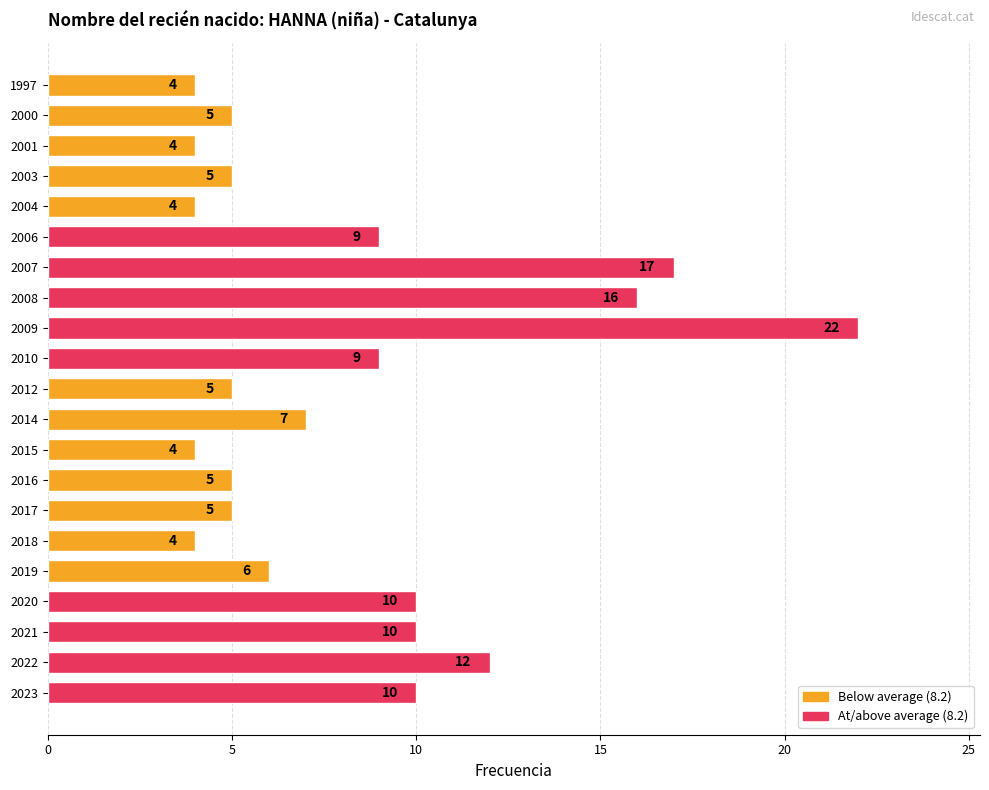

Is it true that the value at 2023 is 10?

True